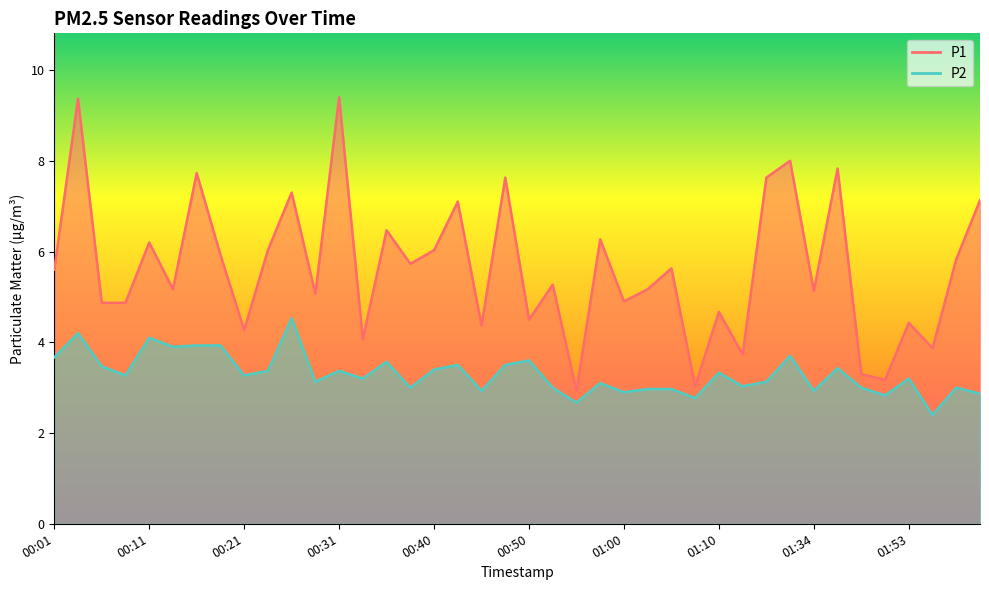

How many lines are shown in the chart?

2